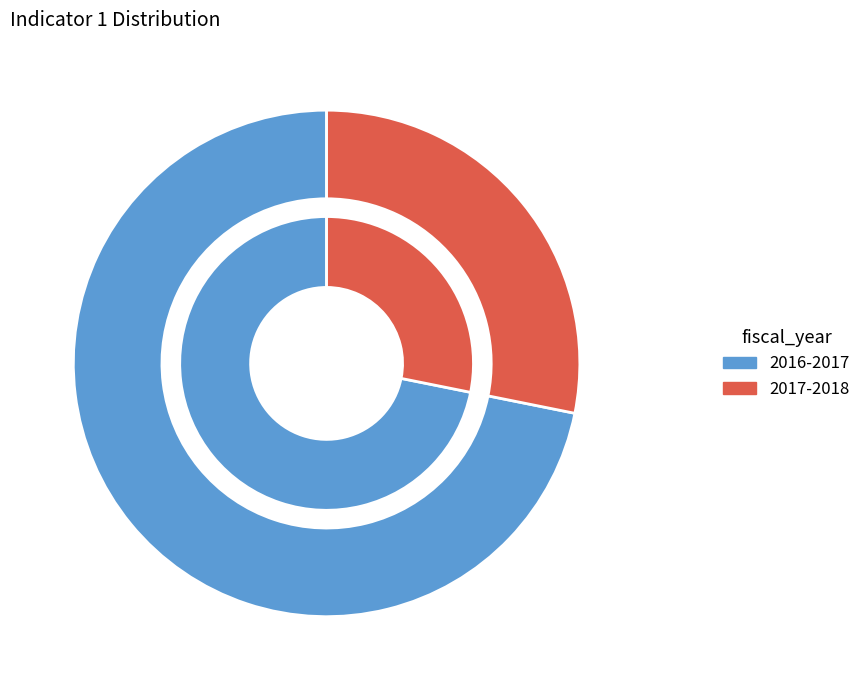

To the nearest percent, what is the average slice percentage?

50%